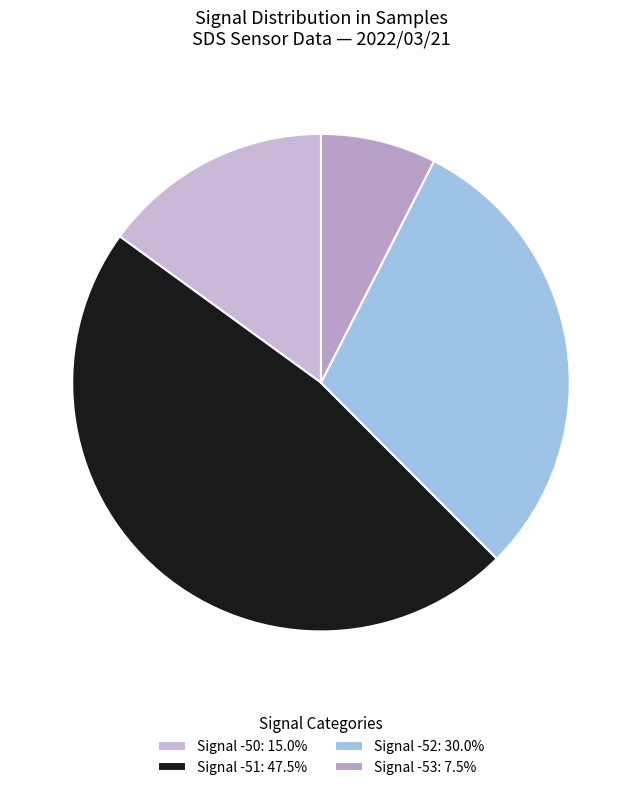

How many segments does this pie chart have?

4